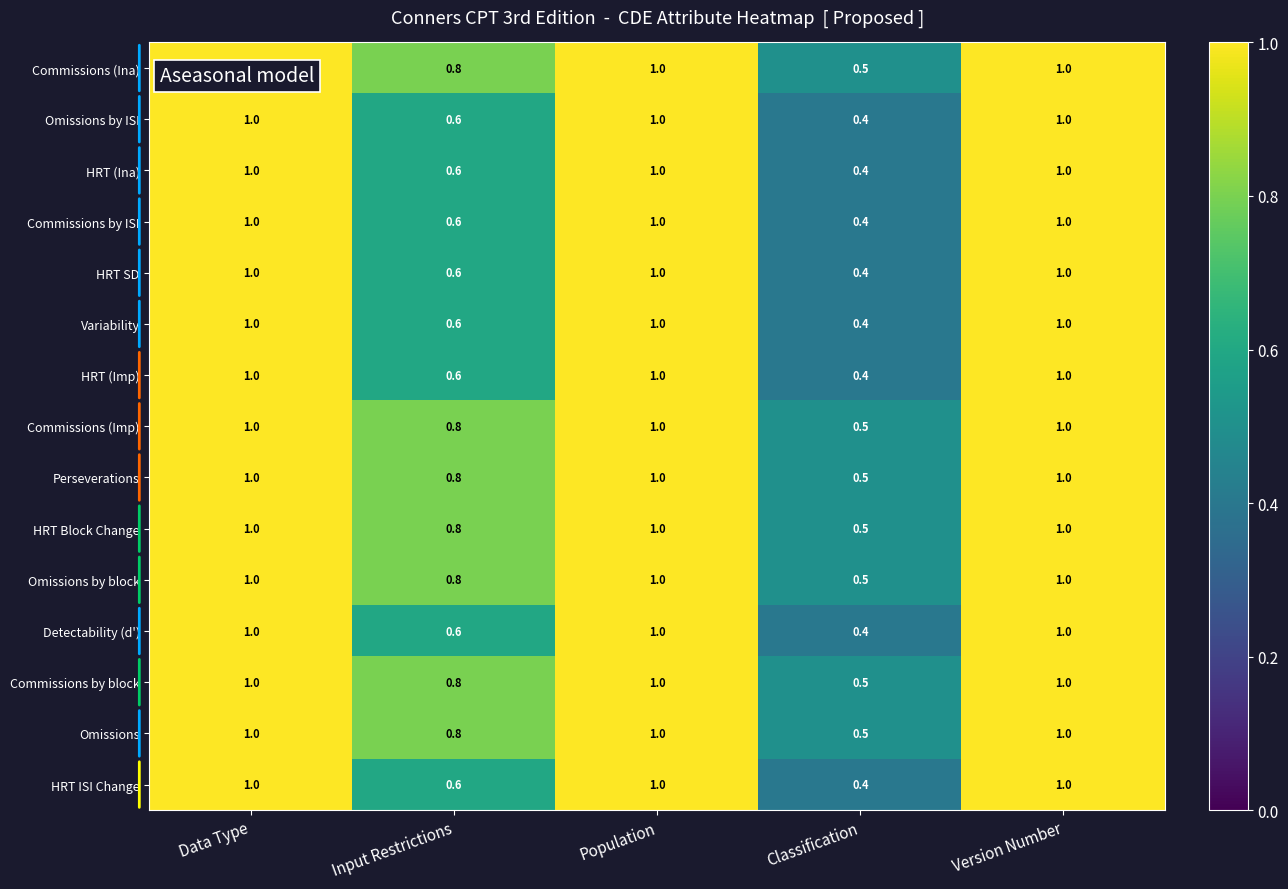

What is the greatest value displayed?

1.0